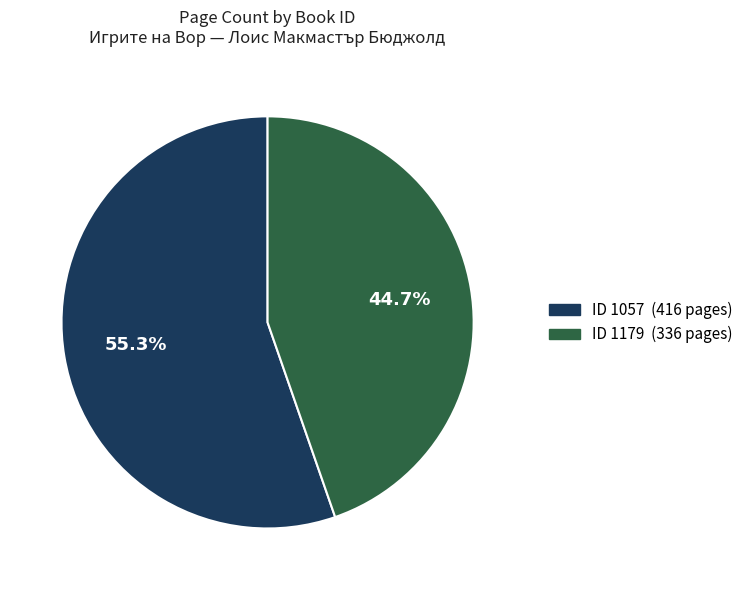

Does any single category account for the majority?

Yes